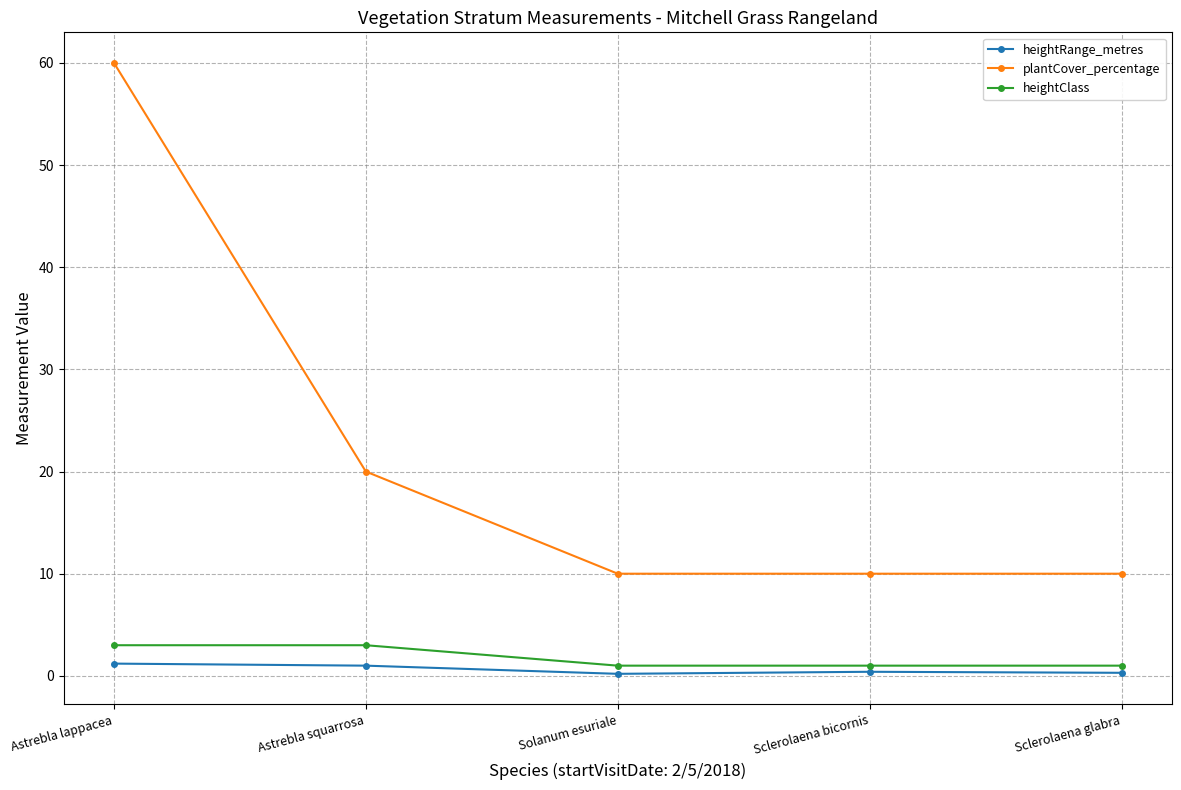

What is the spread (max minus min) of values at Astrebla lappacea?

58.8